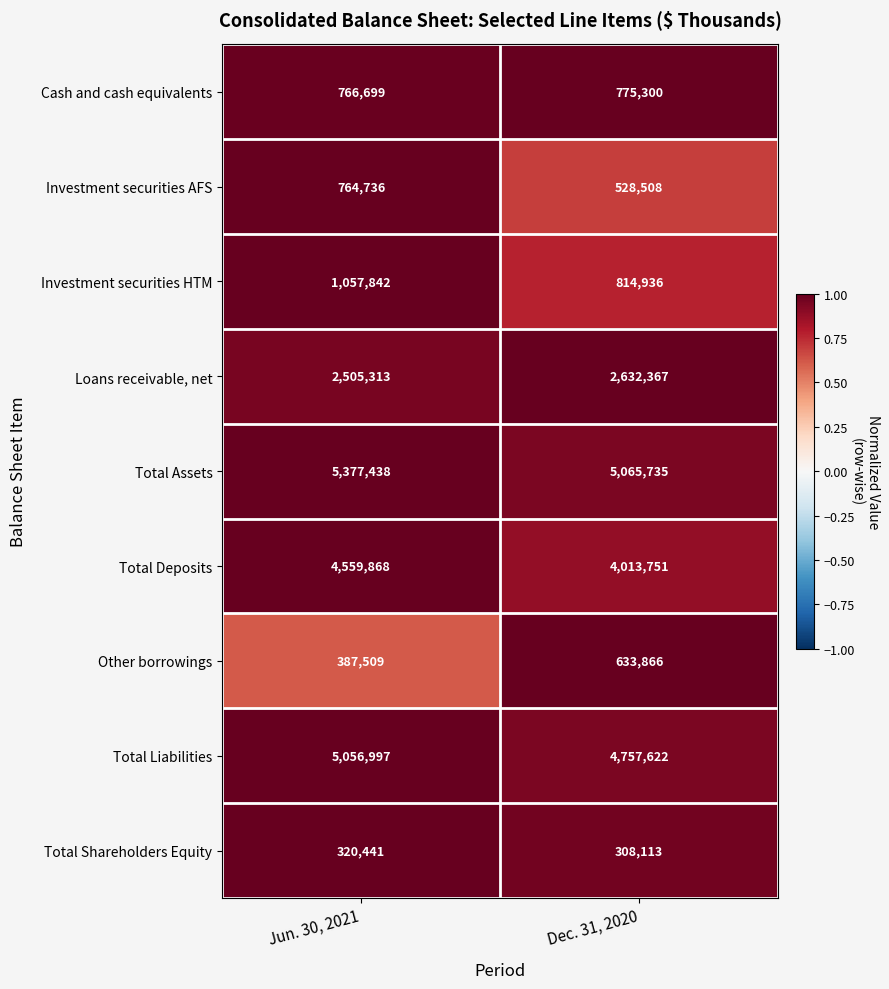

Read the Total Shareholders Equity value at Dec. 31, 2020, to the nearest 10.

308110